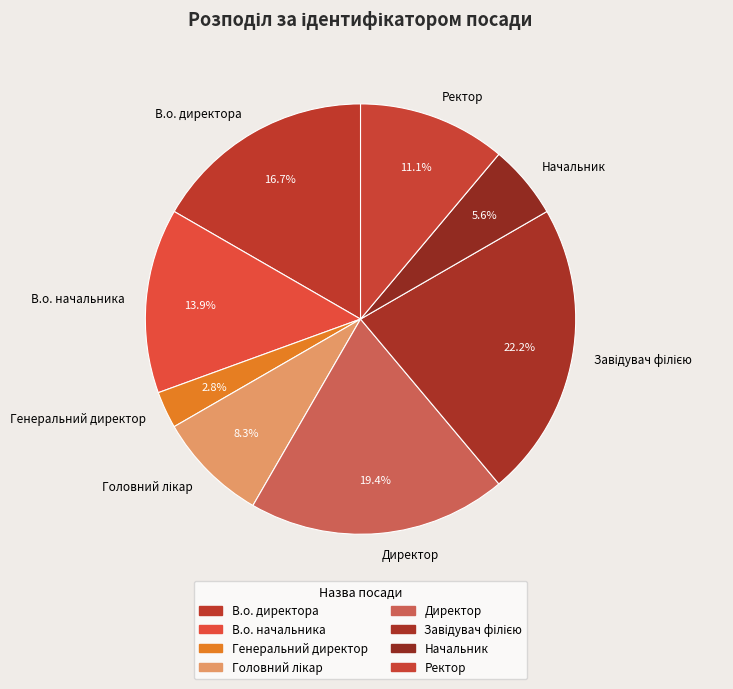

How much of the chart is everything except Начальник?

94.4%